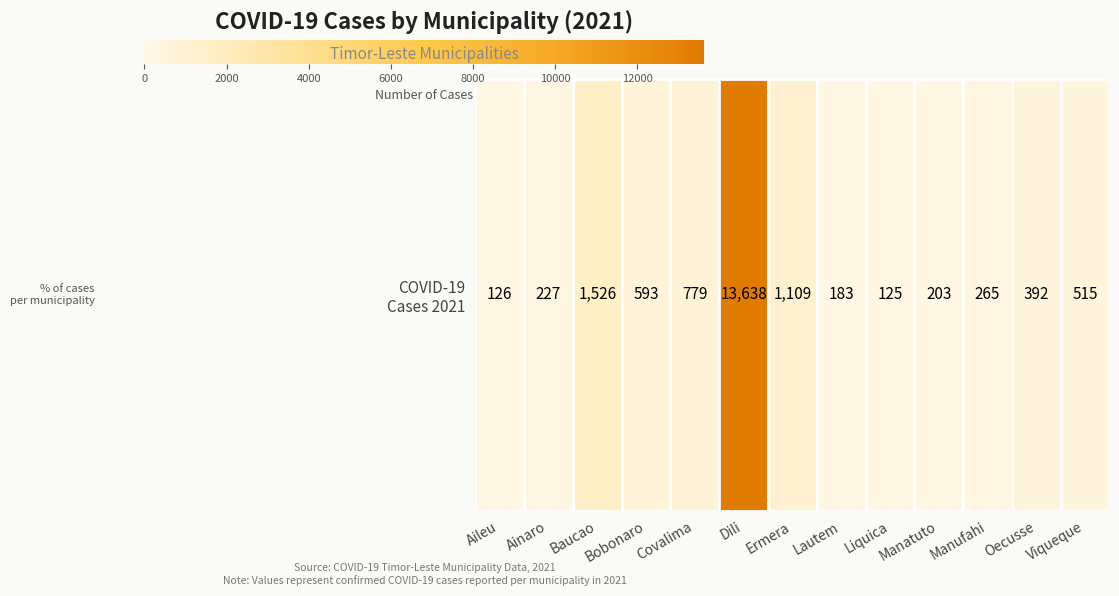

Reading left to right, list all the values displayed in this chart.

Aileu=126	Ainaro=227	Baucao=1526	Bobonaro=593	Covalima=779	Dili=13638	Ermera=1109	Lautem=183	Liquica=125	Manatuto=203	Manufahi=265	Oecusse=392	Viqueque=515